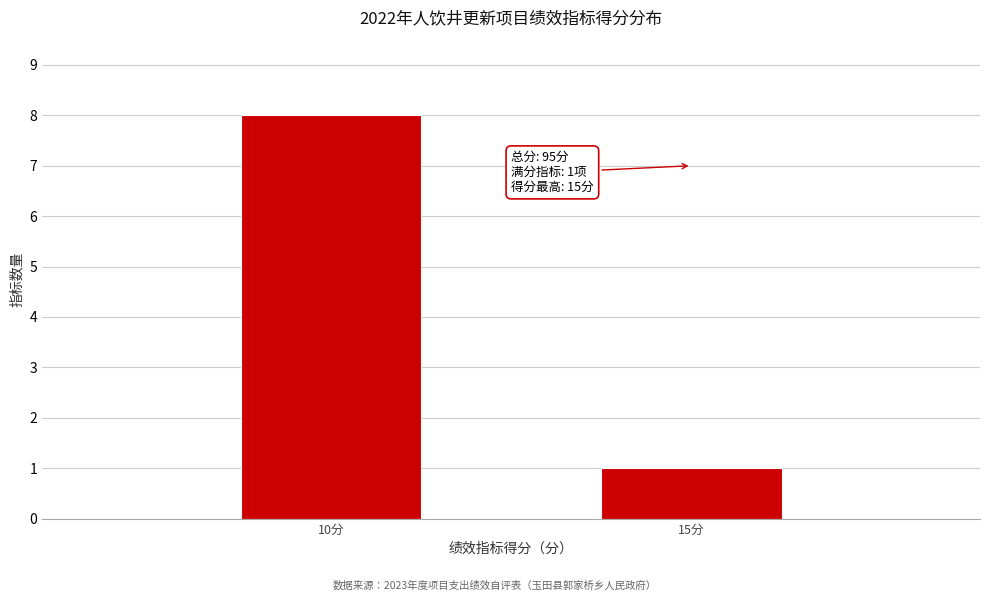

Reading right to left, what are all the values shown in this chart?

15分=1	10分=8